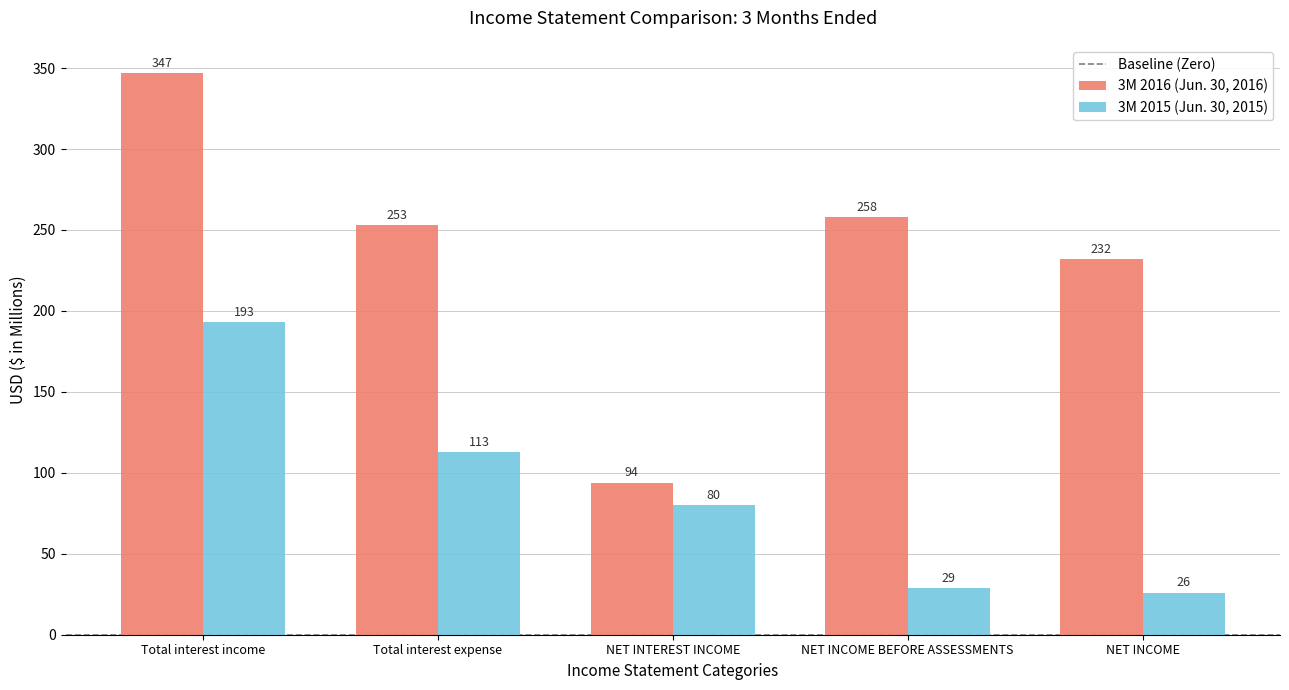

Reading left to right, extract all data points from this chart.

3M 2016 (Jun. 30, 2016): 347	253	94	258	232
3M 2015 (Jun. 30, 2015): 193	113	80	29	26